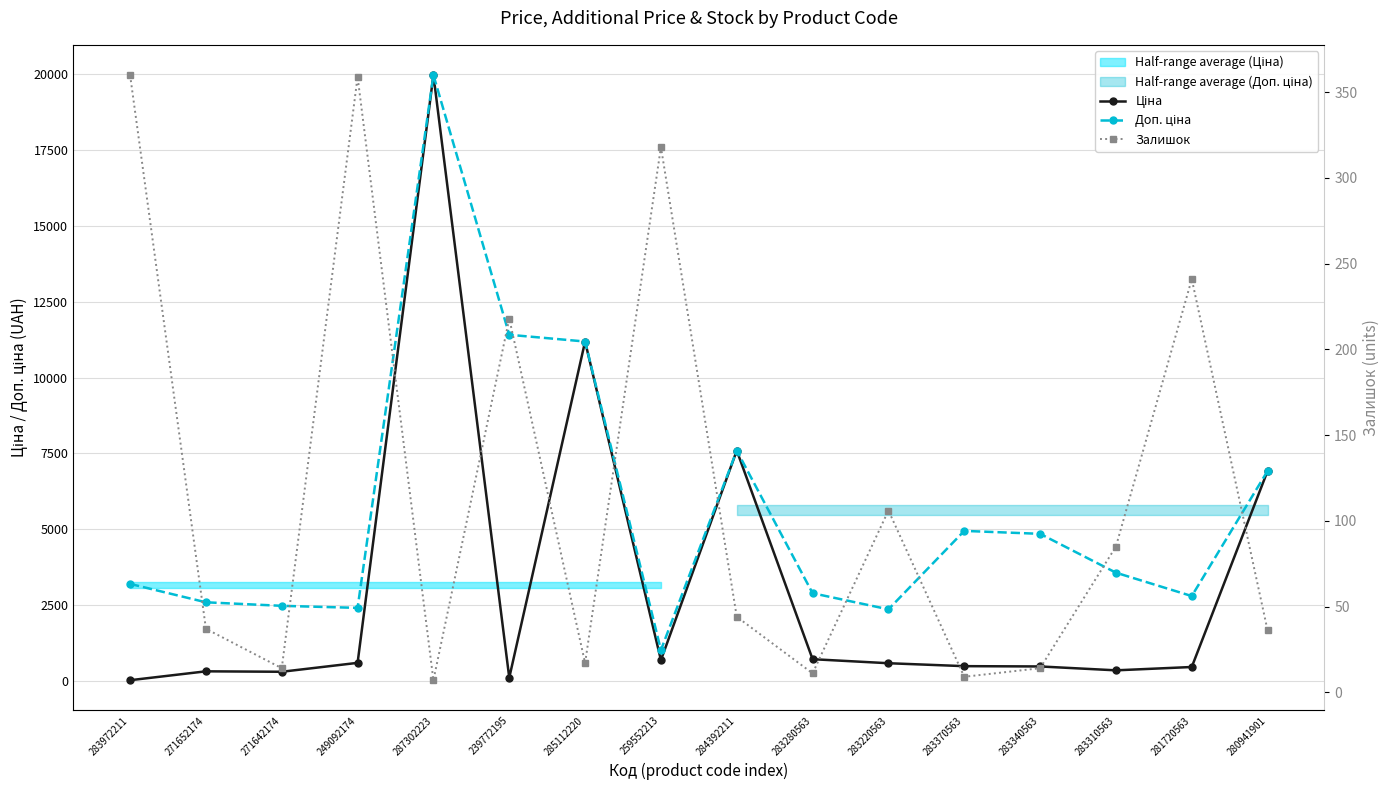

What is the difference between the Доп. ціна values at 287302223 and 271642174?

17481.8